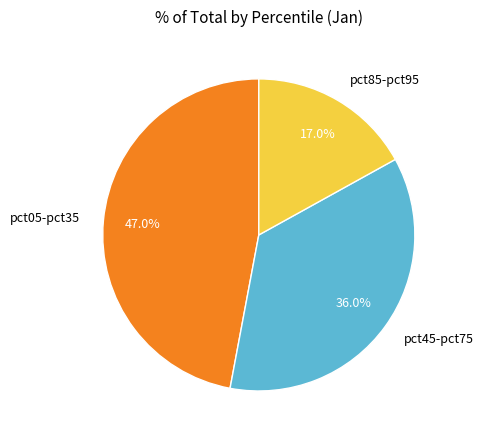

Which has a higher value, pct05-pct35 or pct85-pct95?

pct05-pct35